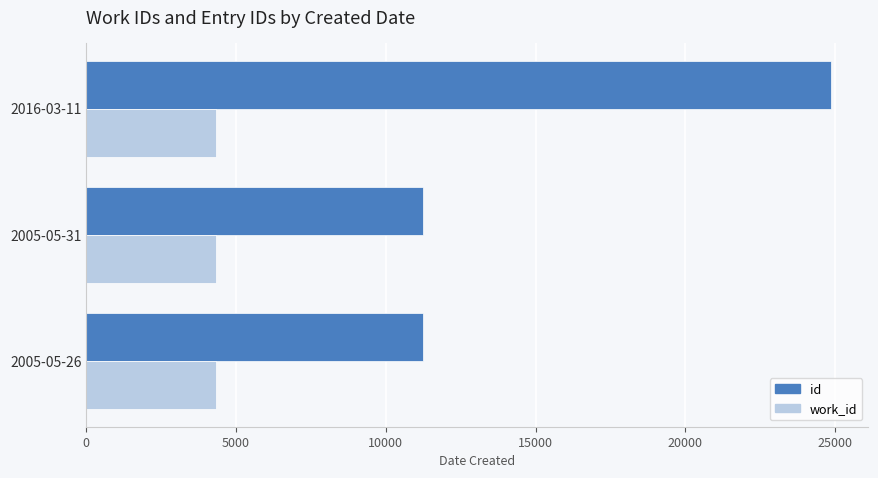

What is the difference between the highest and lowest values at 2005-05-26?

6936